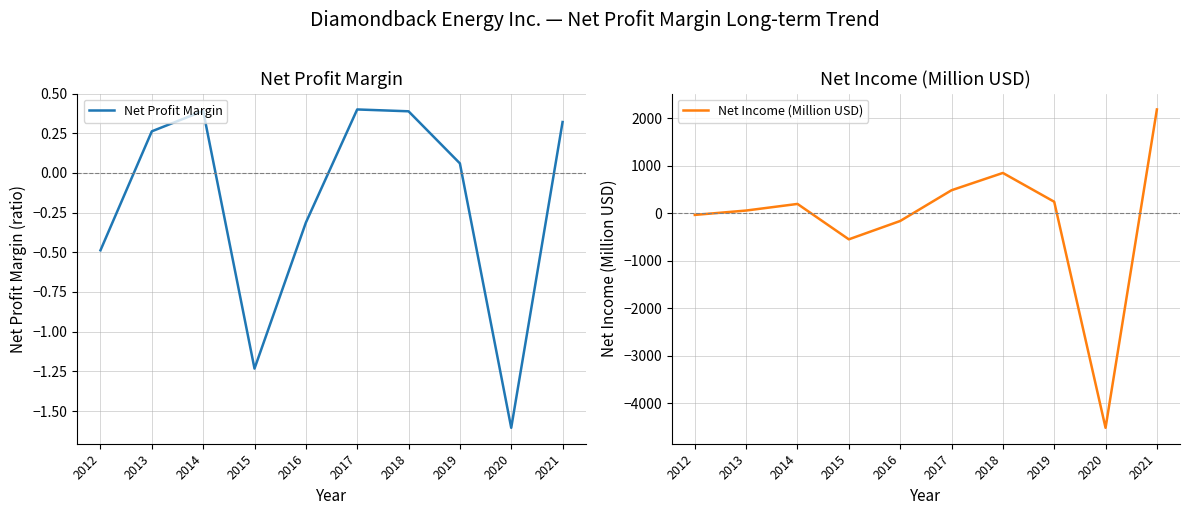

Reading left to right, extract all data points from this chart.

Net Profit Margin: -0.5	0.3	0.4	-1.2	-0.3	0.4	0.4	0.1	-1.6	0.3
Net Income (Million USD): -37.0	55.0	194.0	-551.0	-165.0	482.0	846.0	240.0	-4517.0	2182.0